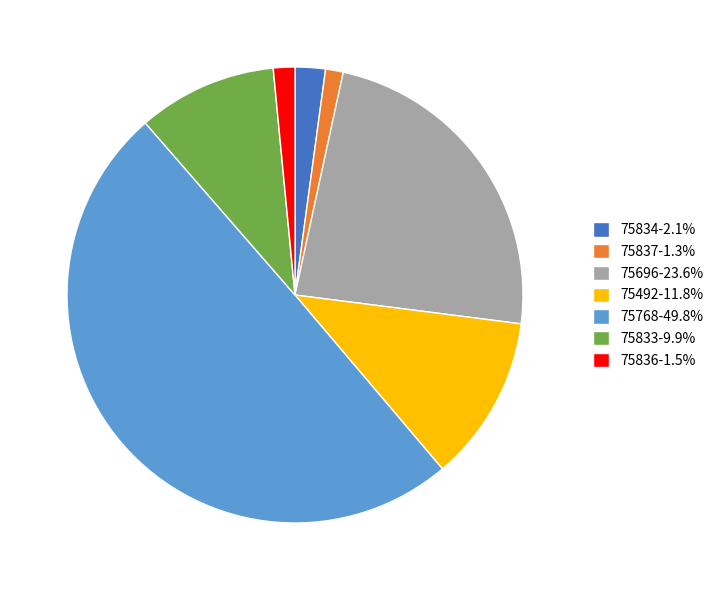

Which slice is the largest?

75768